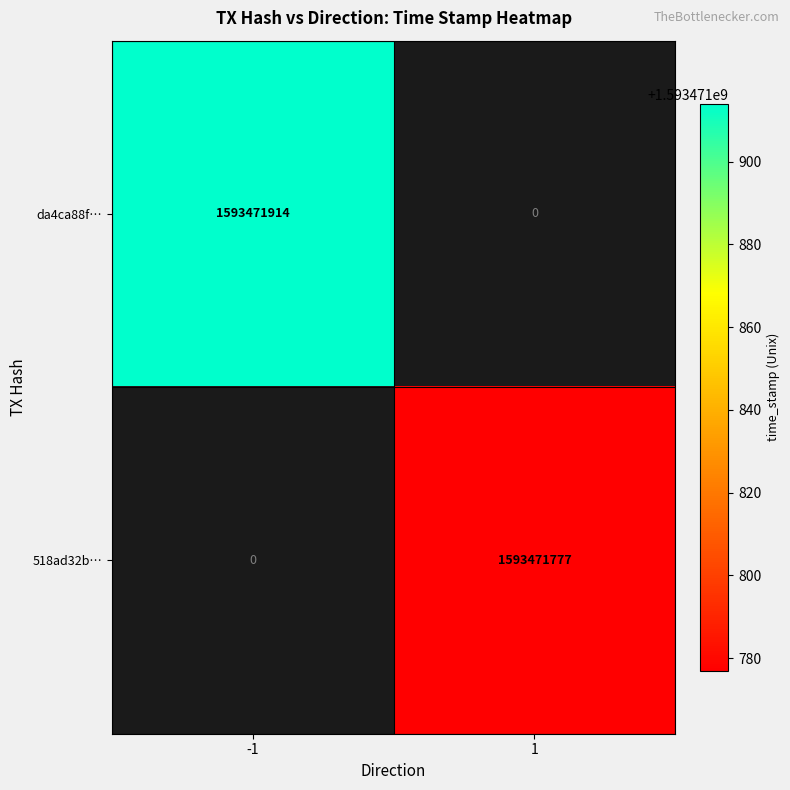

Reading left to right, what are all the values shown in this chart?

da4ca88f…: 1593471914	0
518ad32b…: 0	1593471777